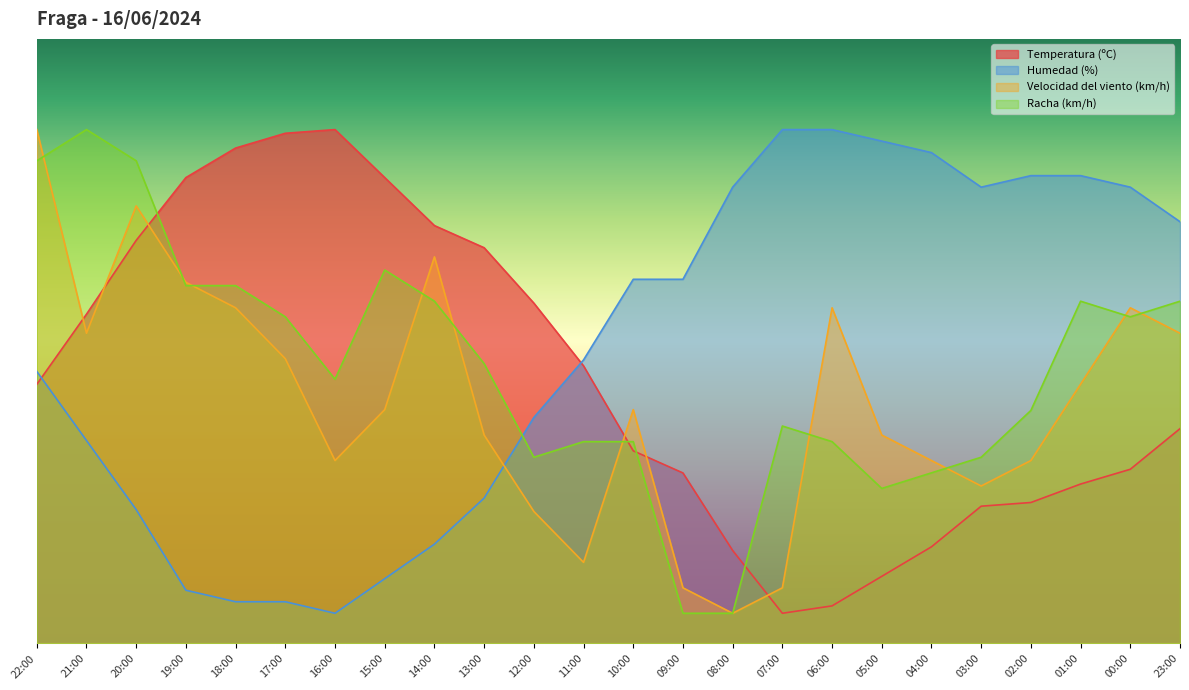

List the labels in order of Humedad (%) value, largest first.

07:00, 06:00, 05:00, 04:00, 02:00, 01:00, 08:00, 03:00, 00:00, 23:00, 10:00, 09:00, 11:00, 22:00, 12:00, 21:00, 13:00, 20:00, 14:00, 15:00, 19:00, 18:00, 17:00, 16:00